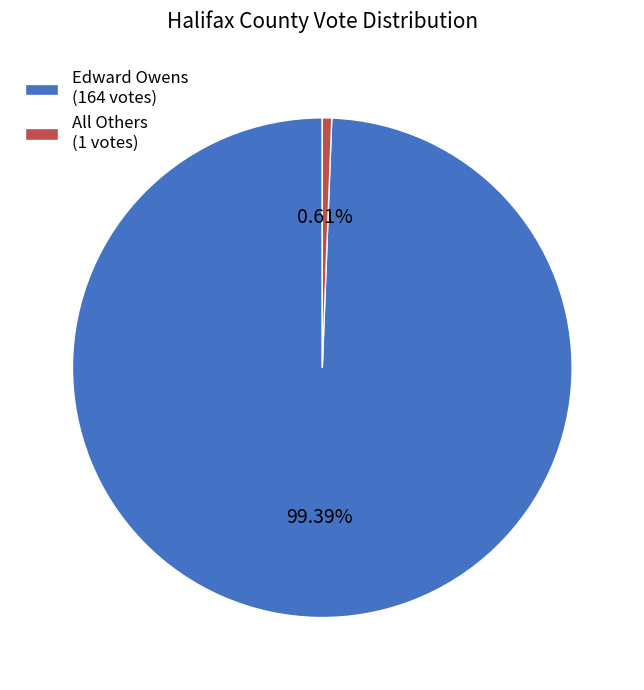

To the nearest percent, what is the difference between the Edward Owens and All Others slice percentages?

99%